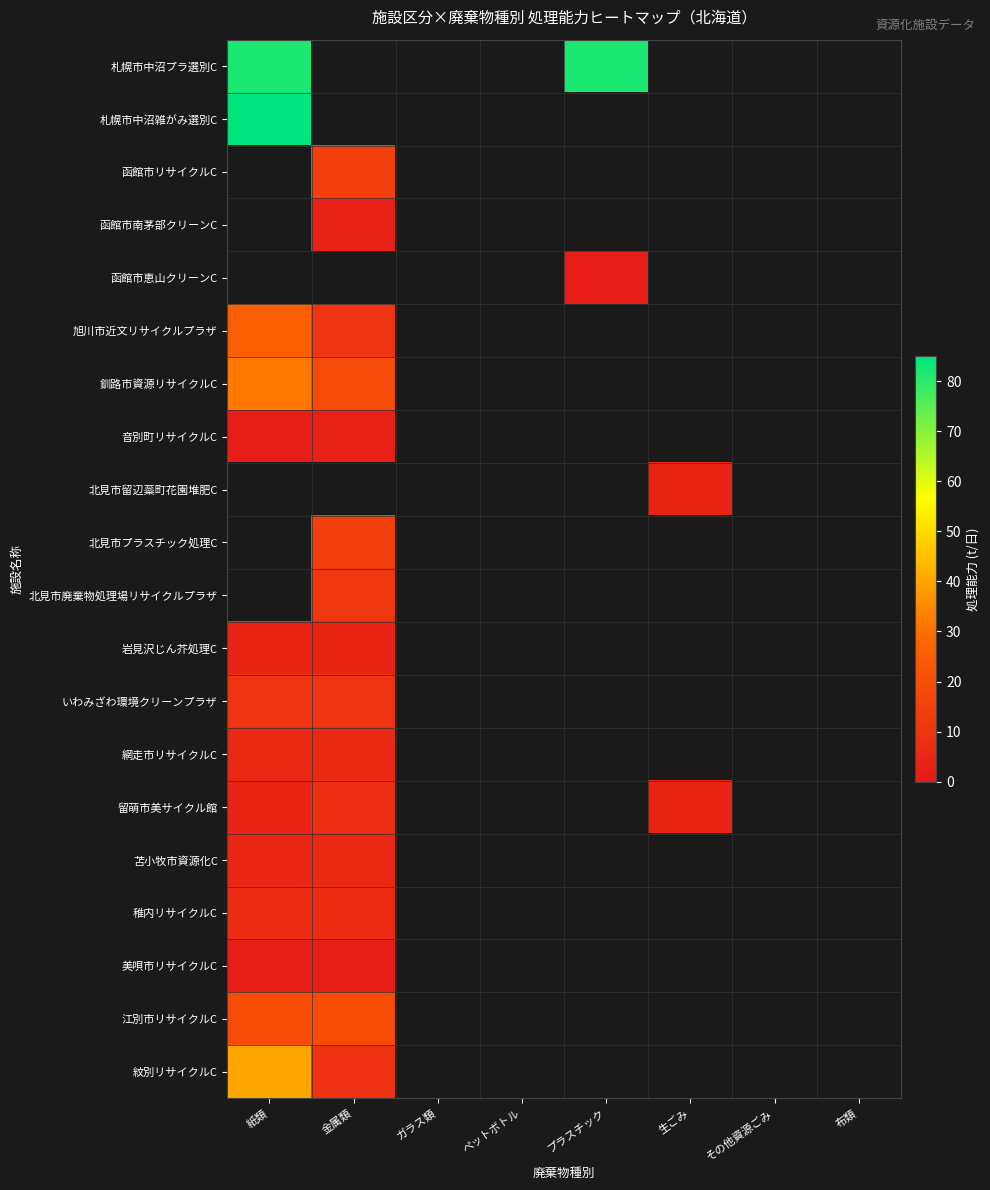

At how many categories does at least one series exceed 52?

2